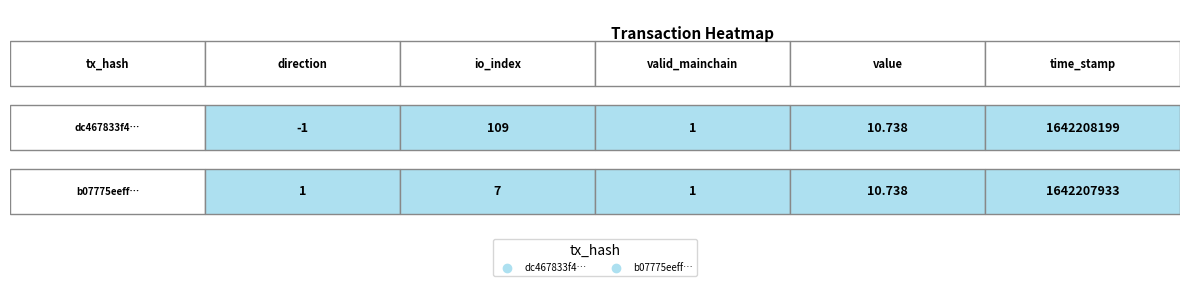

Which series has the widest spread of values?

dc467833f43da64948e9c573b9a3ef814615cf6